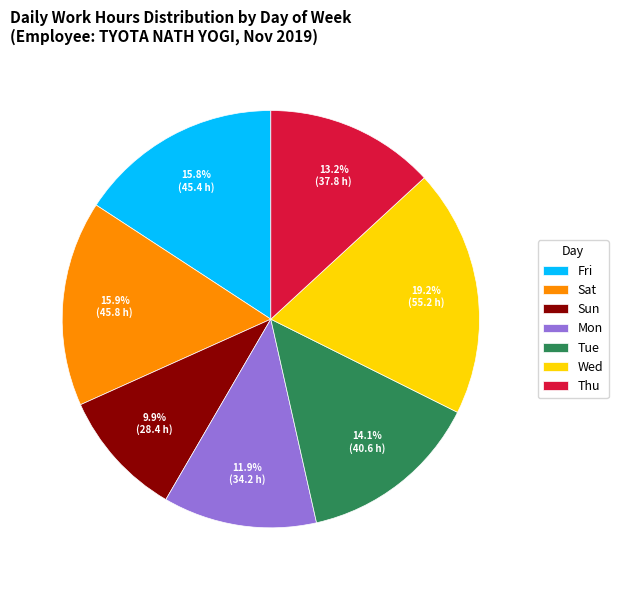

The Sun slice represents 1% of the pie. True or false?

False